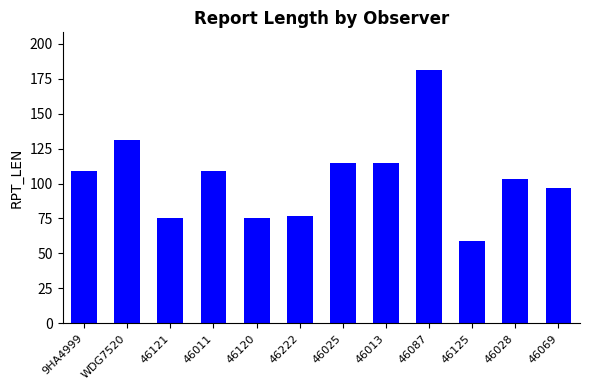

What is the change in value from WDG7520 to 46222?

-54